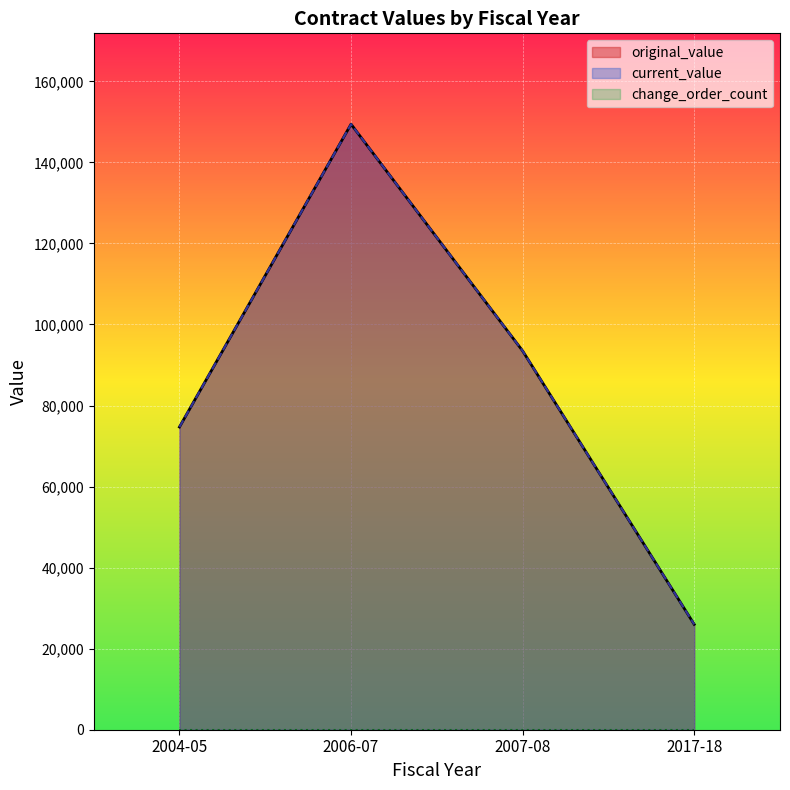

Reading left to right, extract all data points from this chart.

original_value: 2004-05=74700	2006-07=149426	2007-08=93480	2017-18=26000
current_value: 2004-05=74700	2006-07=149426	2007-08=93480	2017-18=26000